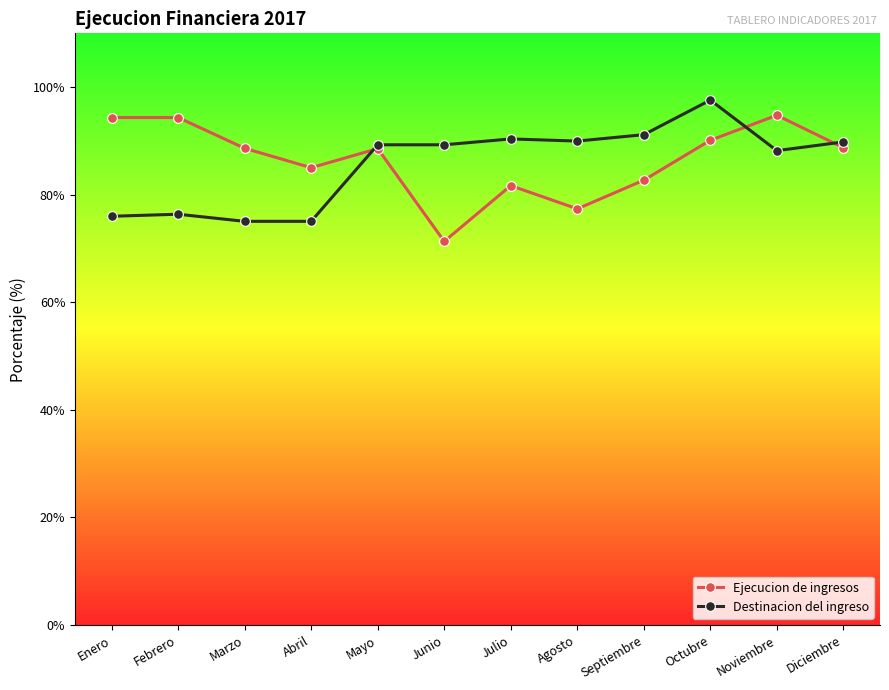

Where do Destinacion del ingreso and Ejecucion de ingresos first cross each other?

Abril and Mayo